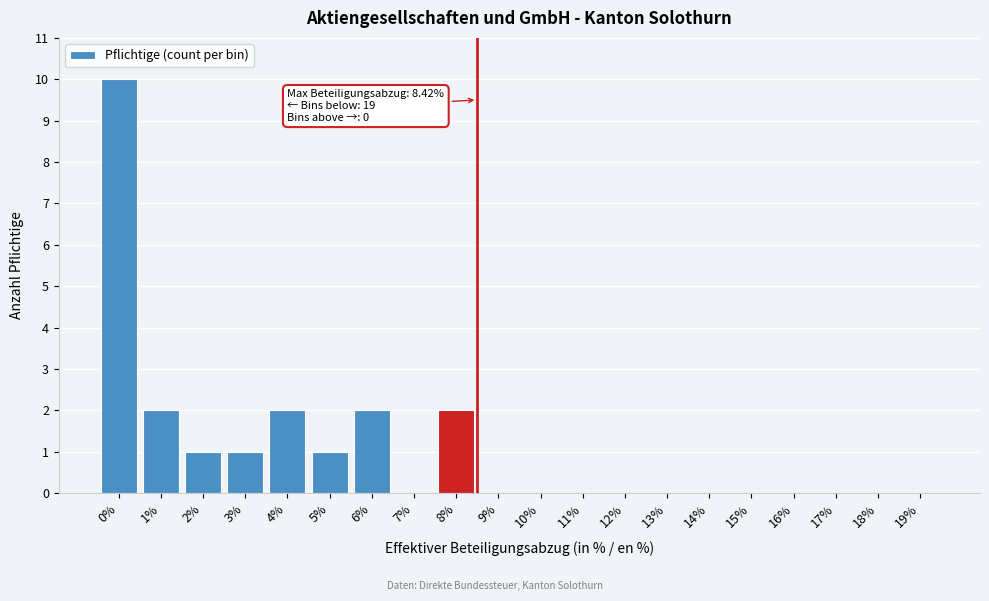

Reading right to left, transcribe all the data shown in this chart.

19%=0	18%=0	17%=0	16%=0	15%=0	14%=0	13%=0	12%=0	11%=0	10%=0	9%=0	8%=2	7%=0	6%=2	5%=1	4%=2	3%=1	2%=1	1%=2	0%=10